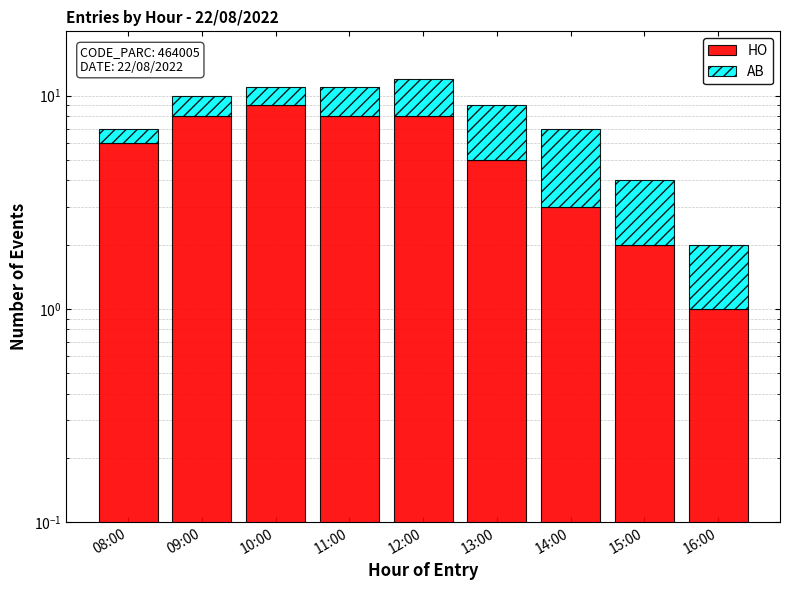

Reading left to right, list all the values displayed in this chart.

HO: 08:00=6	09:00=8	10:00=9	11:00=8	12:00=8	13:00=5	14:00=3	15:00=2	16:00=1
AB: 08:00=1	09:00=2	10:00=2	11:00=3	12:00=4	13:00=4	14:00=4	15:00=2	16:00=1